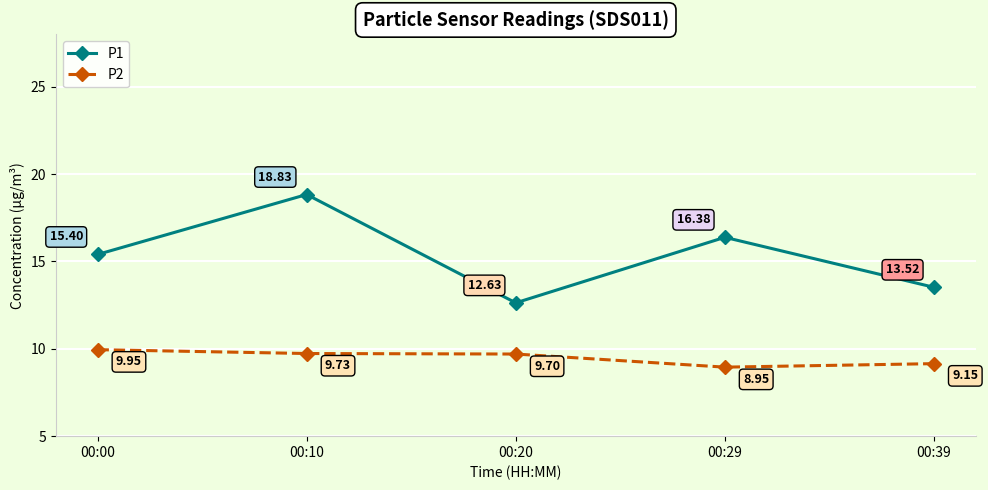

Does the chart display data point markers on the line(s)?

Yes